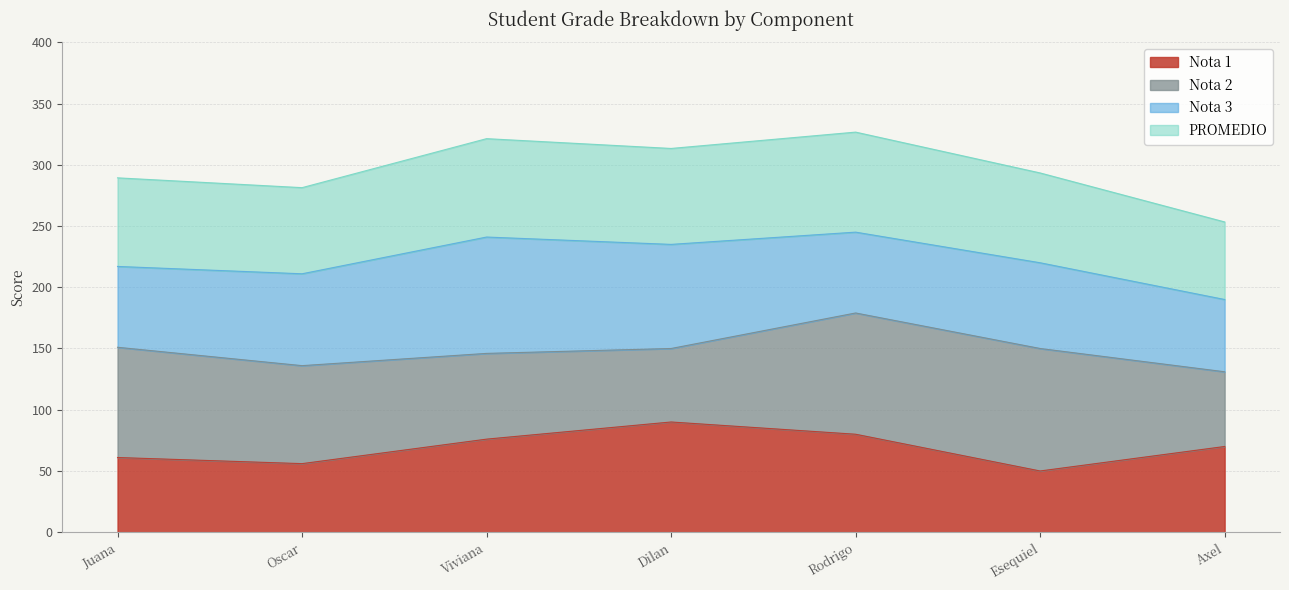

What is the label of the 4th point from the right?

Dilan